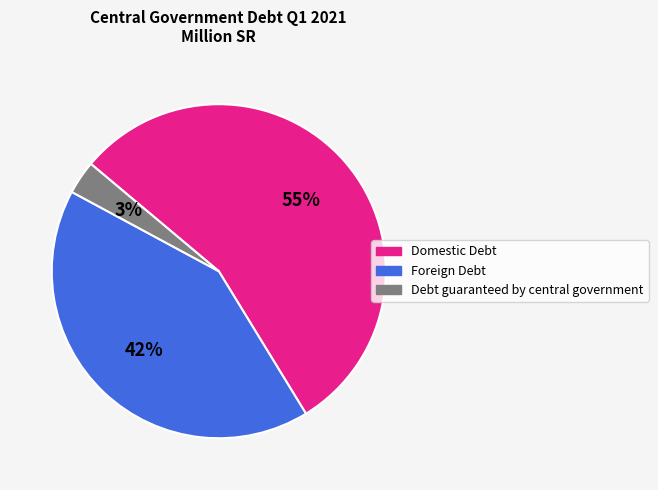

To the nearest percent, what is the combined percentage of Foreign Debt and Debt guaranteed by central government?

45%